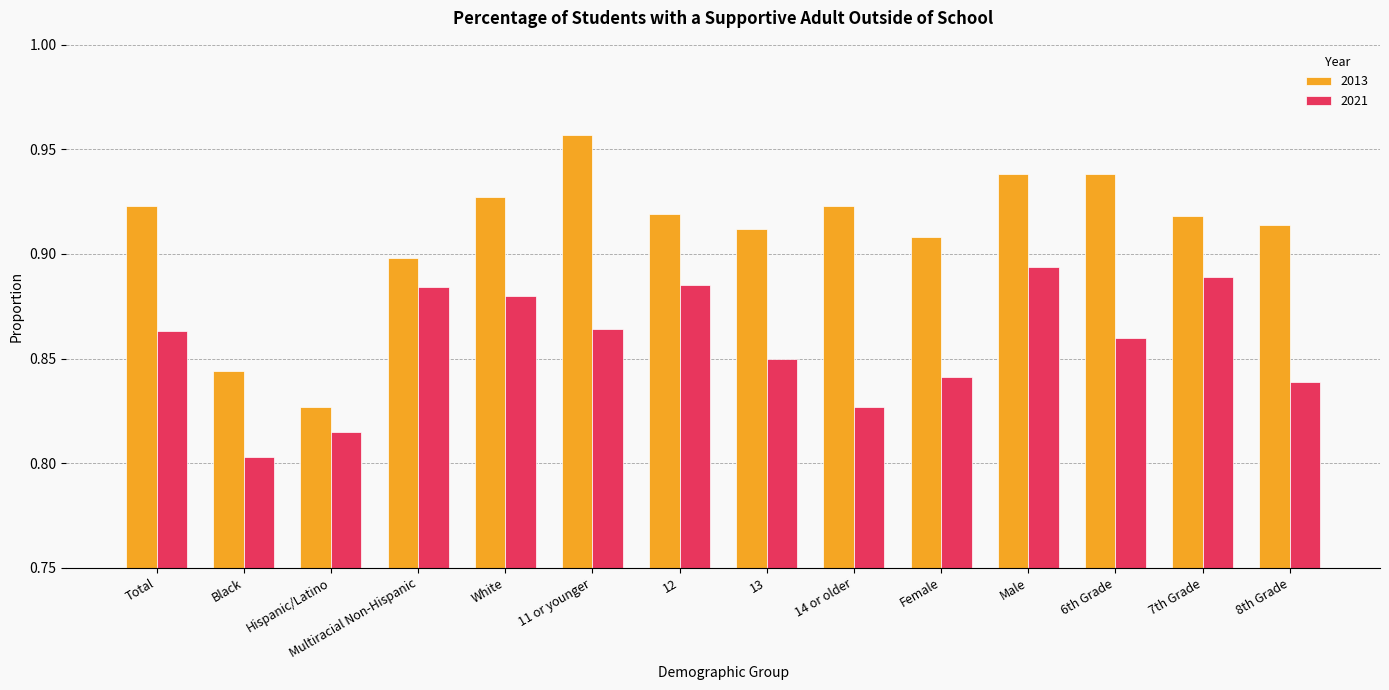

What are all the series names shown in the legend?

2013, 2021